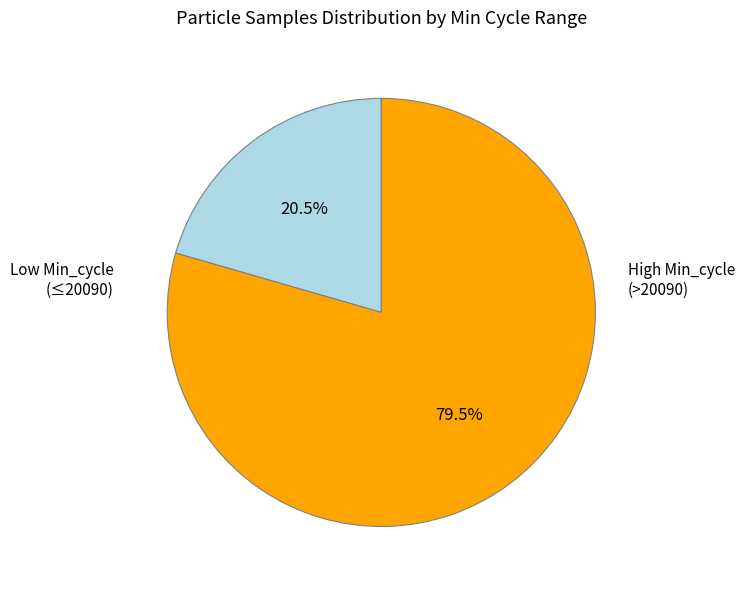

Does any single category account for the majority?

Yes